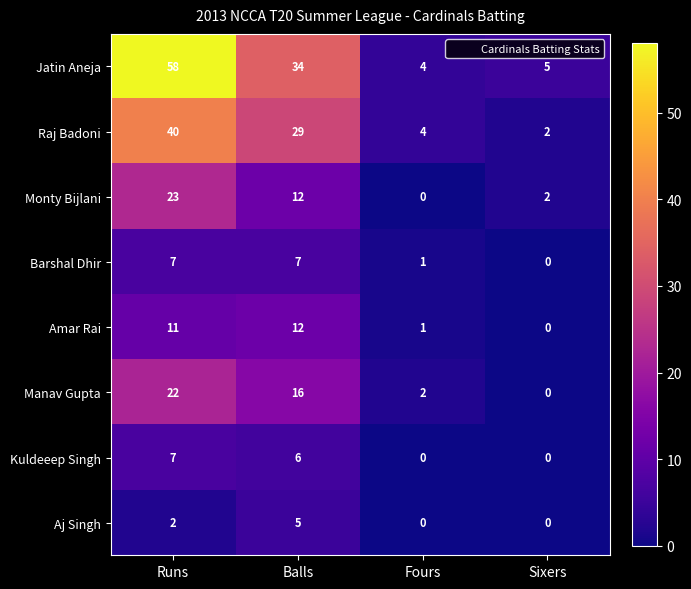

What is the difference between the maximum and minimum values in the Monty Bijlani series?

23